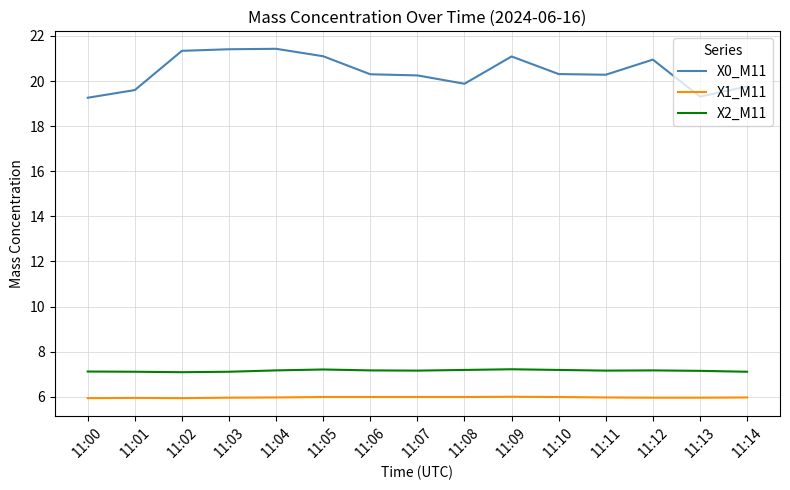

Which series has the largest range (max minus min)?

X0_M11